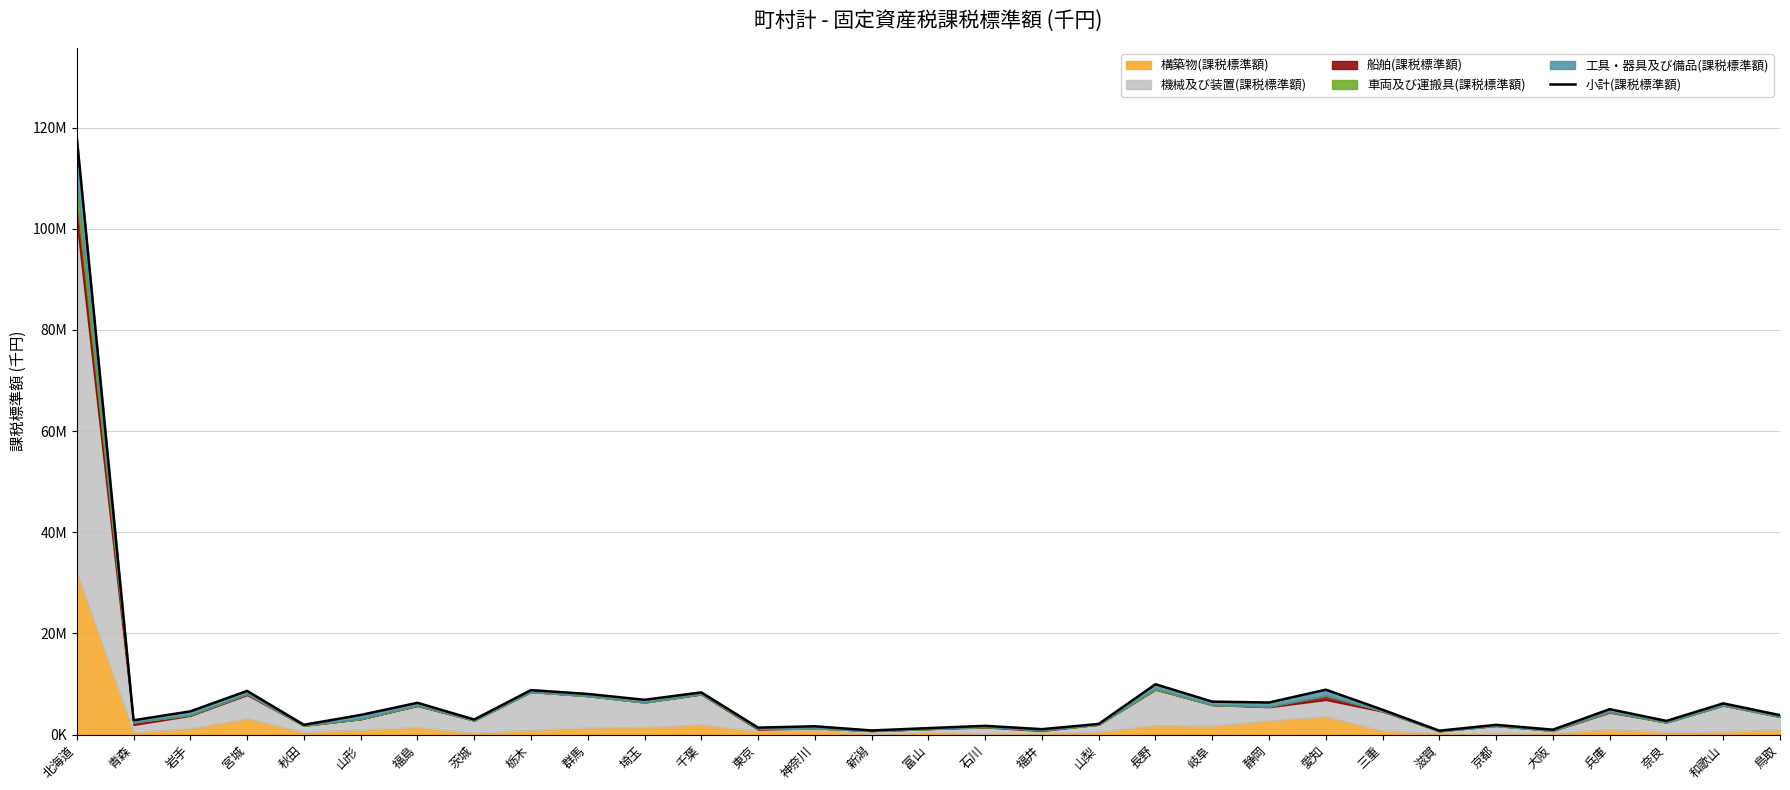

How many lines are shown in the chart?

1